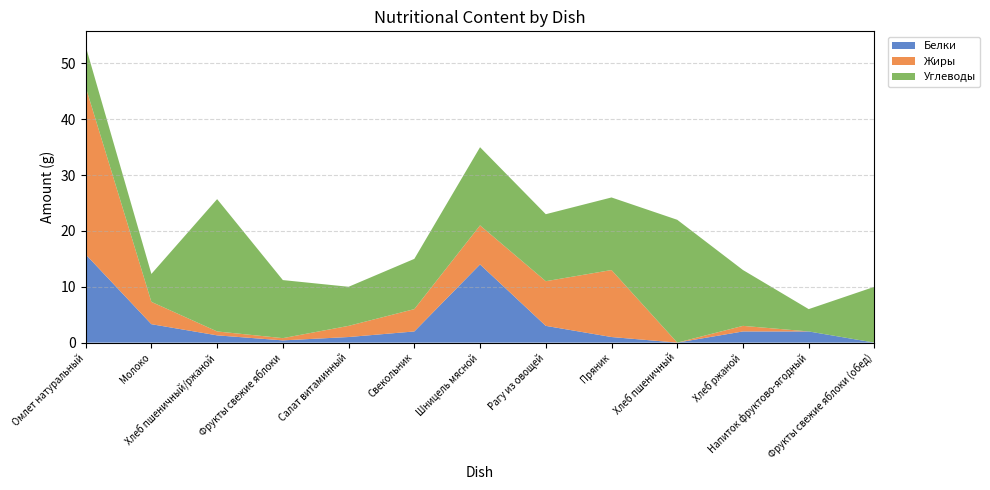

Reading left to right, what are all the values shown in this chart?

Белки: Омлет натуральный=15.8	Молоко=3.3	Хлеб пшеничный/ржаной=1.3	Фрукты свежие яблоки=0.4	Салат витаминный=1.0	Свекольник=2.0	Шницель мясной=14.0	Рагу из овощей=3.0	Пряник=1.0	Хлеб пшеничный=0.0	Хлеб ржаной=2.0	Напиток фруктово-ягодный=2.0	Фрукты свежие яблоки (обед)=0.0
Жиры: Омлет натуральный=30.0	Молоко=4.0	Хлеб пшеничный/ржаной=0.7	Фрукты свежие яблоки=0.4	Салат витаминный=2.0	Свекольник=4.0	Шницель мясной=7.0	Рагу из овощей=8.0	Пряник=12.0	Хлеб пшеничный=0.0	Хлеб ржаной=1.0	Напиток фруктово-ягодный=0.0	Фрукты свежие яблоки (обед)=0.0
Углеводы: Омлет натуральный=7.3	Молоко=5.0	Хлеб пшеничный/ржаной=23.7	Фрукты свежие яблоки=10.4	Салат витаминный=7.0	Свекольник=9.0	Шницель мясной=14.0	Рагу из овощей=12.0	Пряник=13.0	Хлеб пшеничный=22.0	Хлеб ржаной=10.0	Напиток фруктово-ягодный=4.0	Фрукты свежие яблоки (обед)=10.0